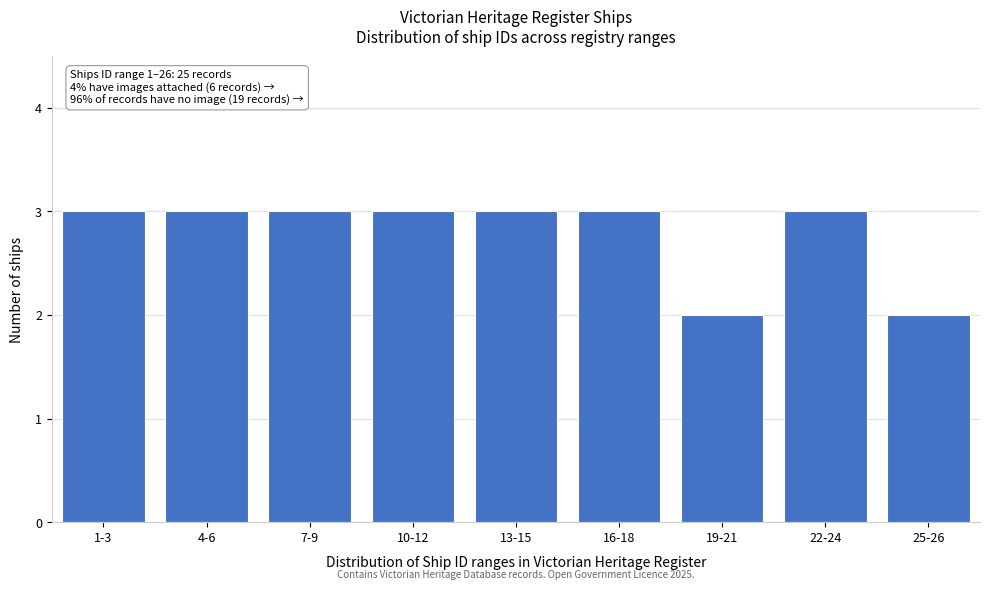

Reading left to right, list all the values displayed in this chart.

1-3=3	4-6=3	7-9=3	10-12=3	13-15=3	16-18=3	19-21=2	22-24=3	25-26=2